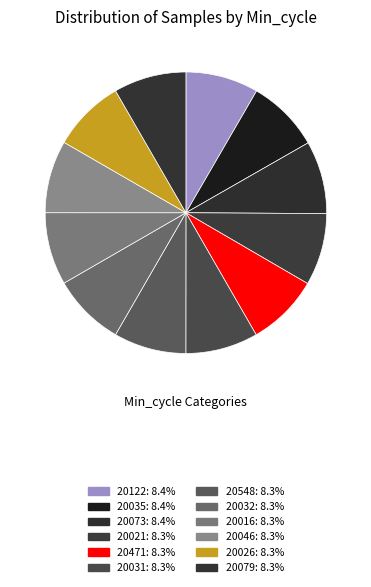

How many slices are in this pie chart?

12